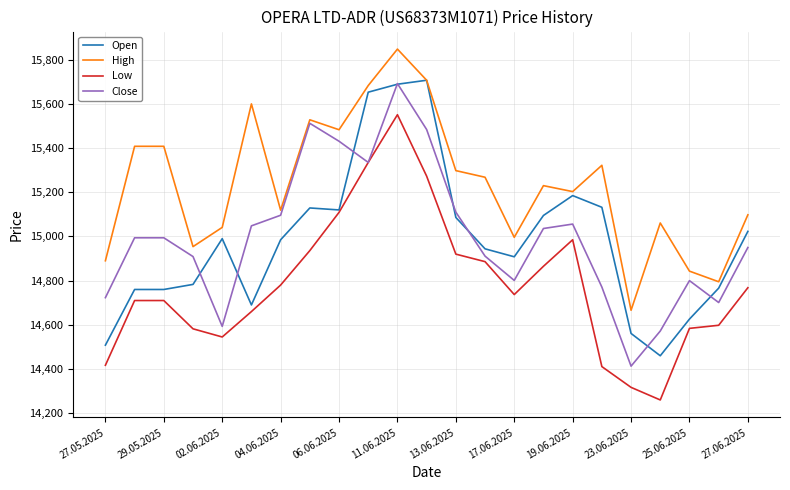

How many values in the Open series are below 14985?

11